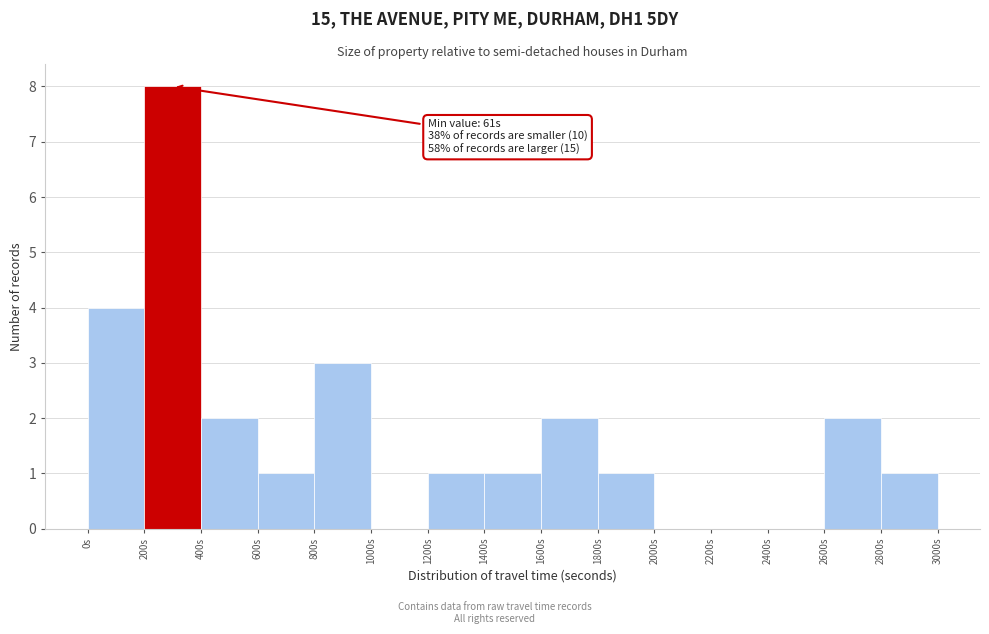

Over which range of the x-axis is the bar tallest?

200 to 400